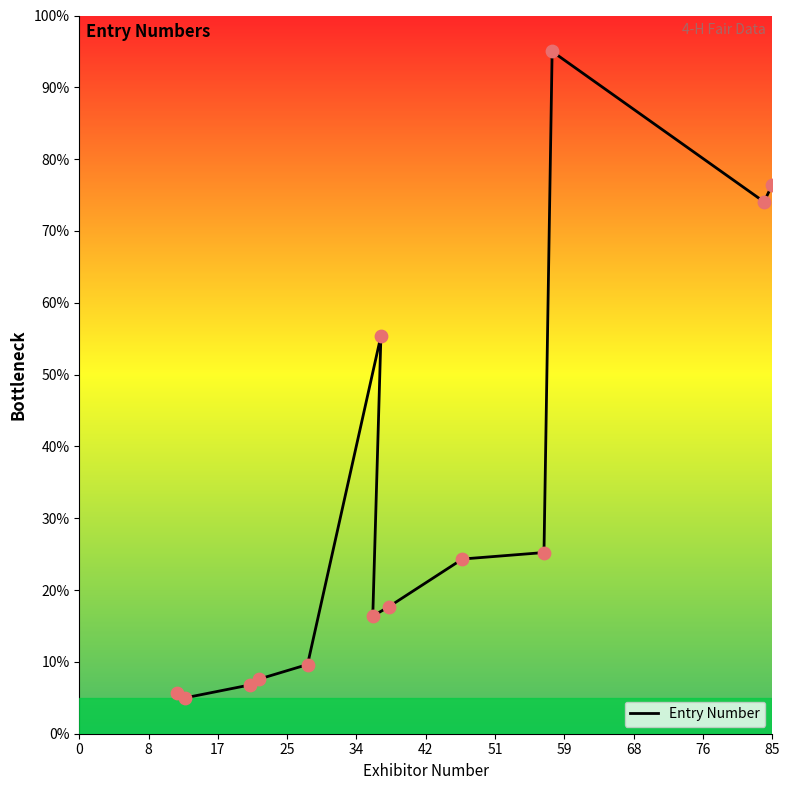

Approximately how many times larger is the value at 68 compared to 76?

1.0